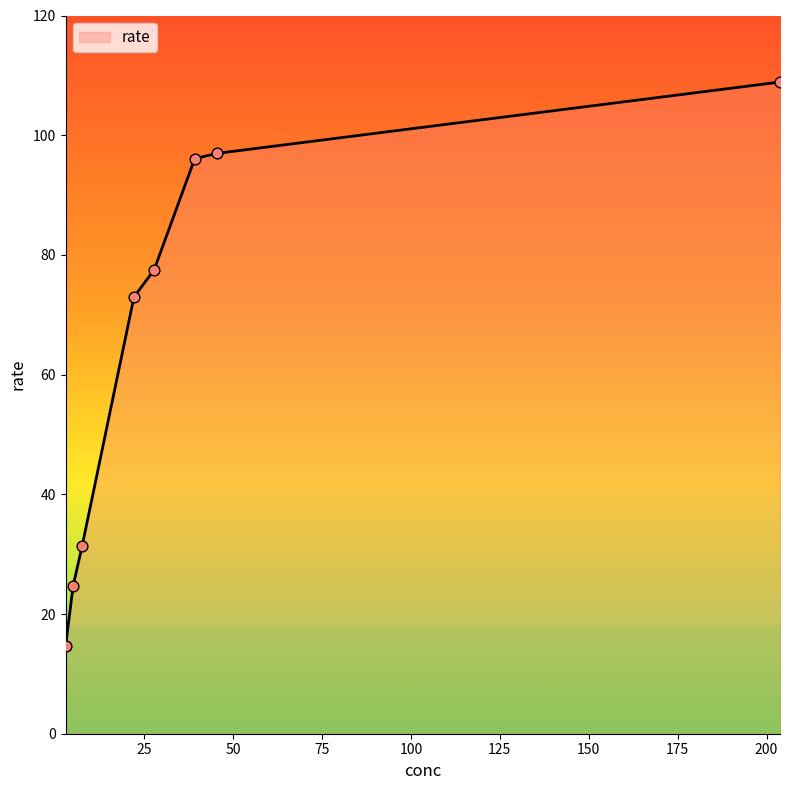

What is the sum of all values?

523.1